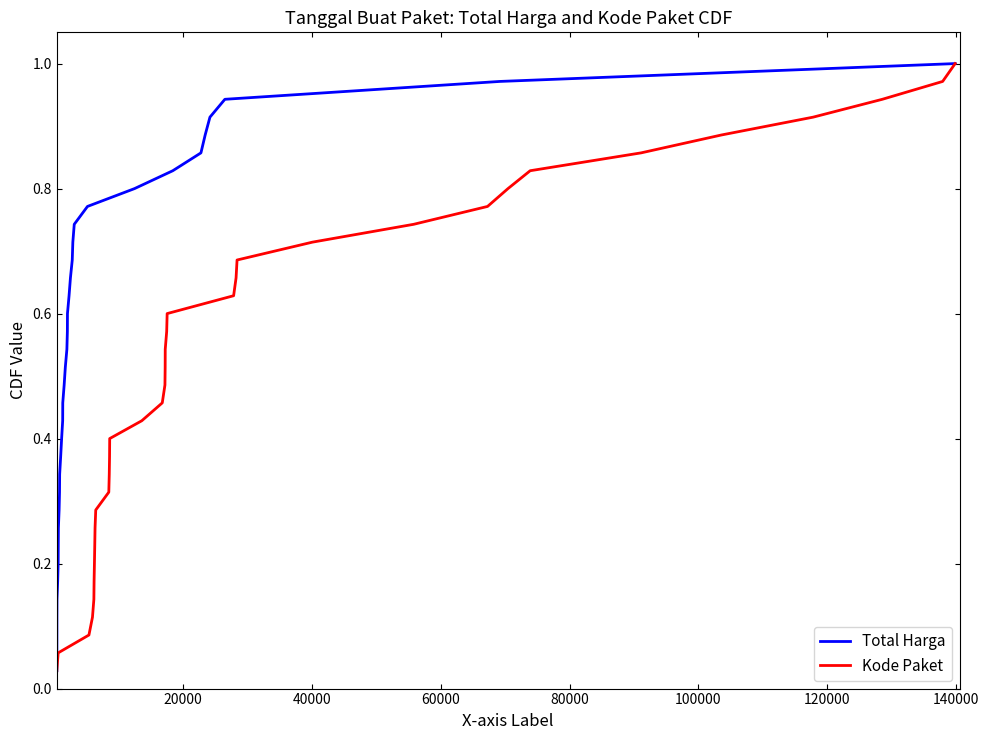

How many distinct data groups are displayed?

2